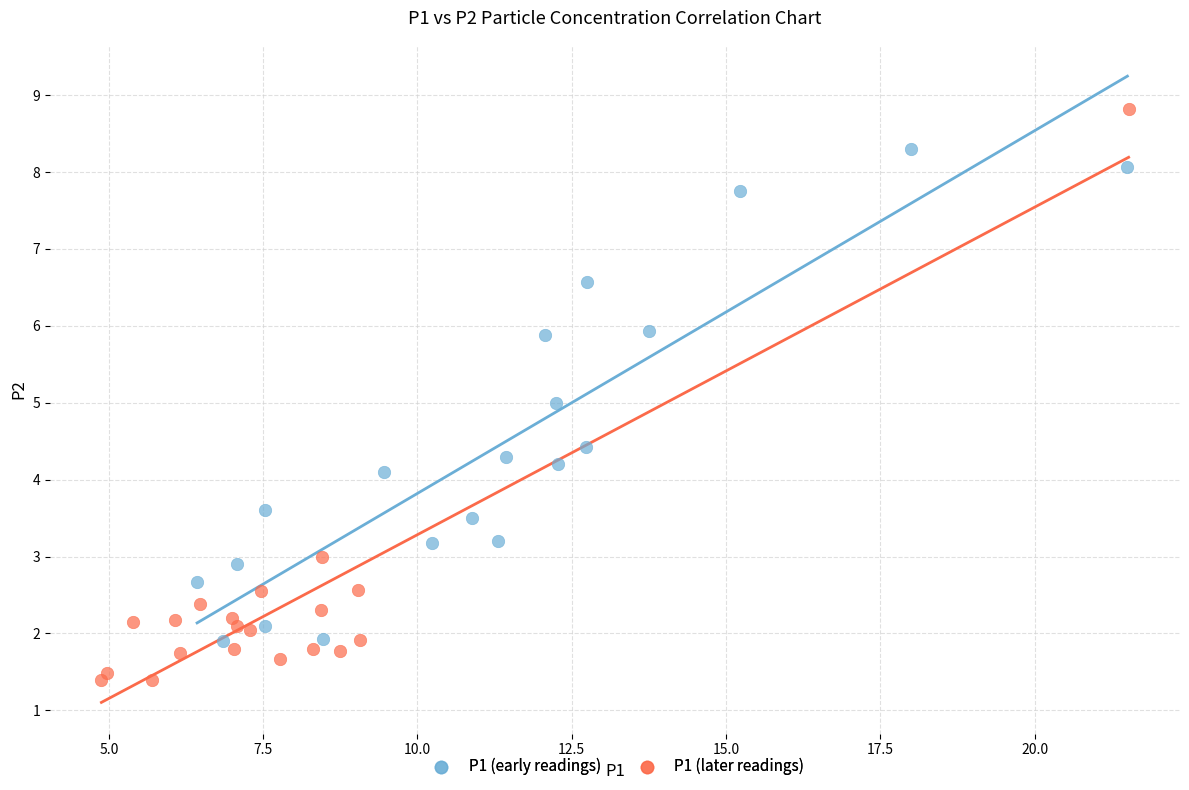

Which series has the widest spread of Y values?

P1 (later readings)